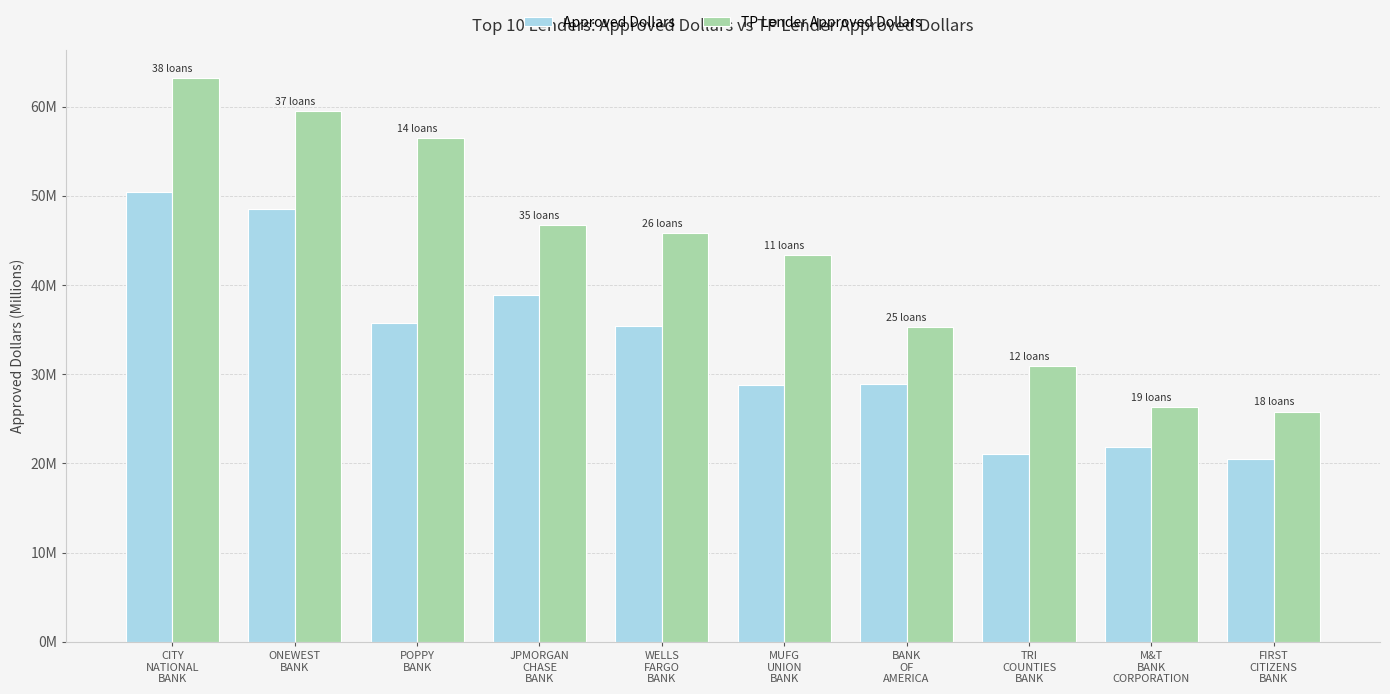

Reading left to right, what are all the values shown in this chart?

Approved Dollars: CITY
NATIONAL
BANK=50.4	ONEWEST
BANK=48.5	POPPY
BANK=35.7	JPMORGAN
CHASE
BANK=38.8	WELLS
FARGO
BANK=35.4	MUFG
UNION
BANK=28.8	BANK
OF
AMERICA=28.9	TRI
COUNTIES
BANK=21.1	M&T
BANK
CORPORATION=21.8	FIRST
CITIZENS
BANK=20.5
TP Lender Approved Dollars: CITY
NATIONAL
BANK=63.2	ONEWEST
BANK=59.5	POPPY
BANK=56.4	JPMORGAN
CHASE
BANK=46.7	WELLS
FARGO
BANK=45.8	MUFG
UNION
BANK=43.3	BANK
OF
AMERICA=35.3	TRI
COUNTIES
BANK=30.9	M&T
BANK
CORPORATION=26.3	FIRST
CITIZENS
BANK=25.8